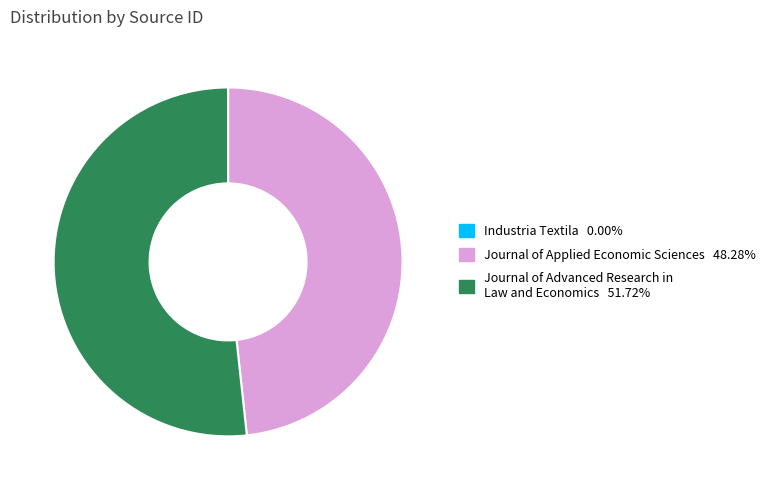

Is there a majority slice in this chart?

Yes